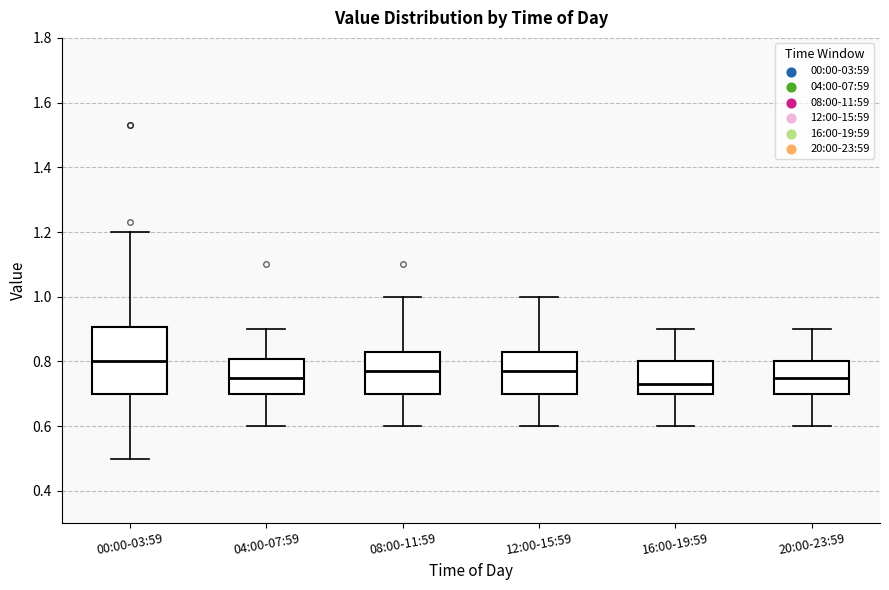

Reading left to right, read every box against the y-axis: the position of its median line, the range the box covers, and the ends of its whiskers. The values are not printed on the chart, so give them approximately, as read against the axis.

00:00-03:59: median 0.80, box 0.70 to 0.90, whiskers 0.50 to 1.20
04:00-07:59: median 0.76, box 0.70 to 0.80, whiskers 0.60 to 0.90
08:00-11:59: median 0.78, box 0.70 to 0.84, whiskers 0.60 to 1.00
12:00-15:59: median 0.78, box 0.70 to 0.84, whiskers 0.60 to 1.00
16:00-19:59: median 0.74, box 0.70 to 0.80, whiskers 0.60 to 0.90
20:00-23:59: median 0.76, box 0.70 to 0.80, whiskers 0.60 to 0.90